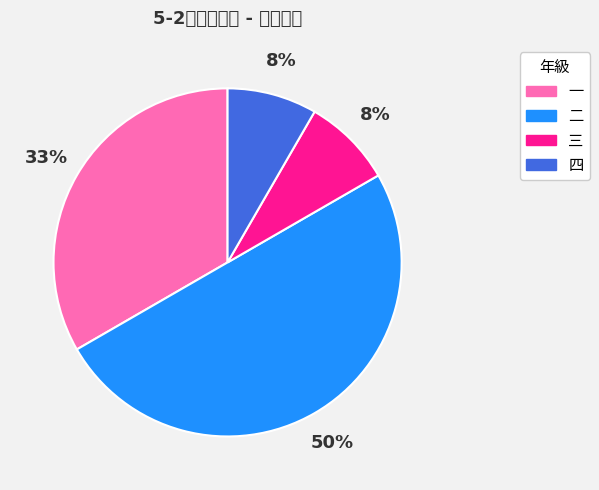

To the nearest percent, what portion does 一 represent?

33%